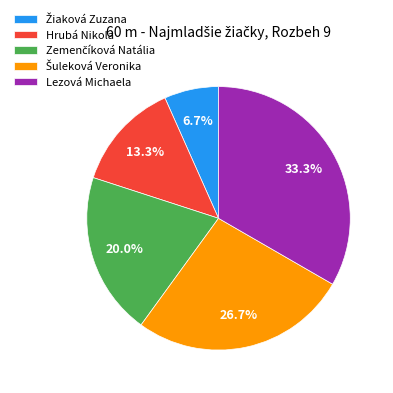

How many slices are in this pie chart?

5